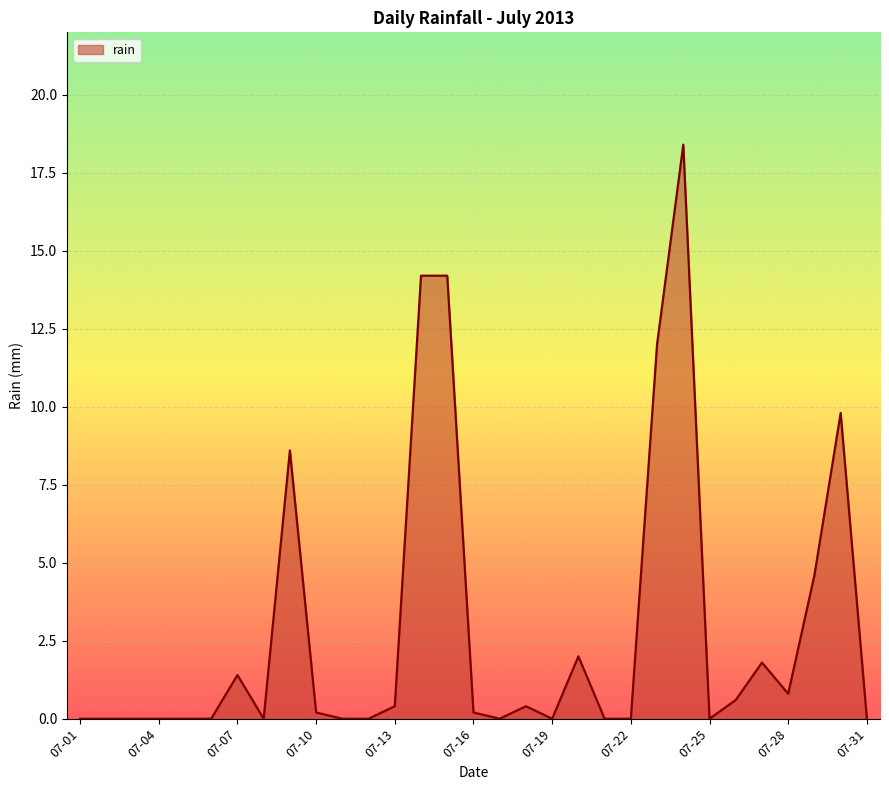

How many points are higher than both their immediate neighbors (excluding endpoints)?

7